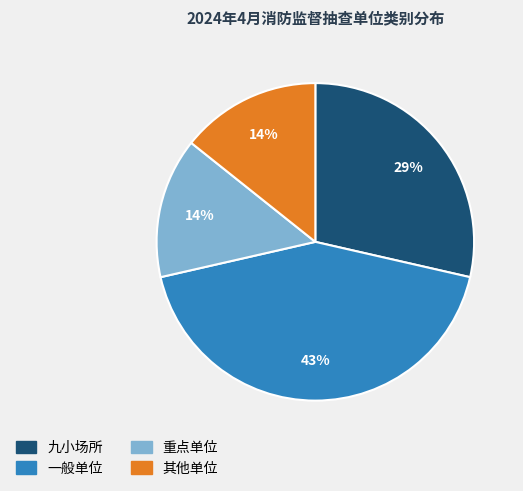

Is there a majority slice in this chart?

No